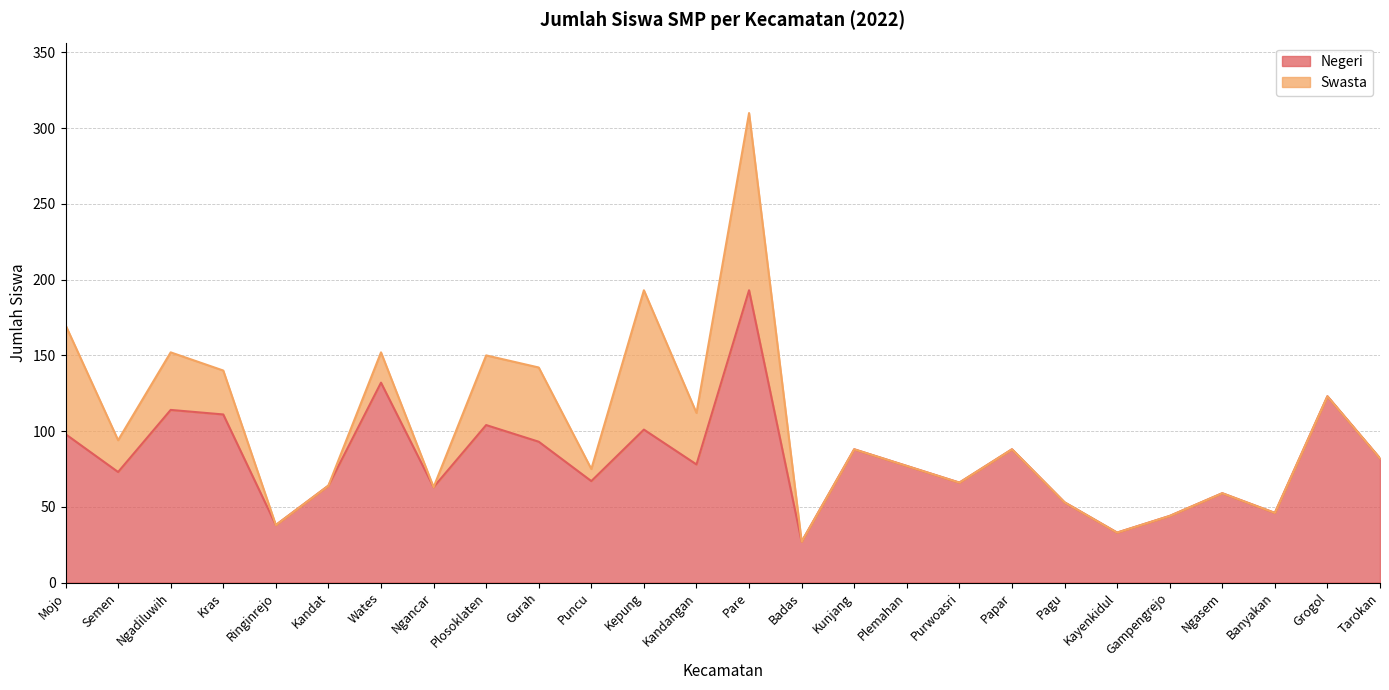

List the labels in order of value, smallest first.

Badas, Kayenkidul, Ringinrejo, Gampengrejo, Banyakan, Pagu, Ngasem, Ngancar, Kandat, Purwoasri, Puncu, Semen, Plemahan, Kandangan, Tarokan, Kunjang, Papar, Gurah, Mojo, Kepung, Plosoklaten, Kras, Ngadiluwih, Grogol, Wates, Pare